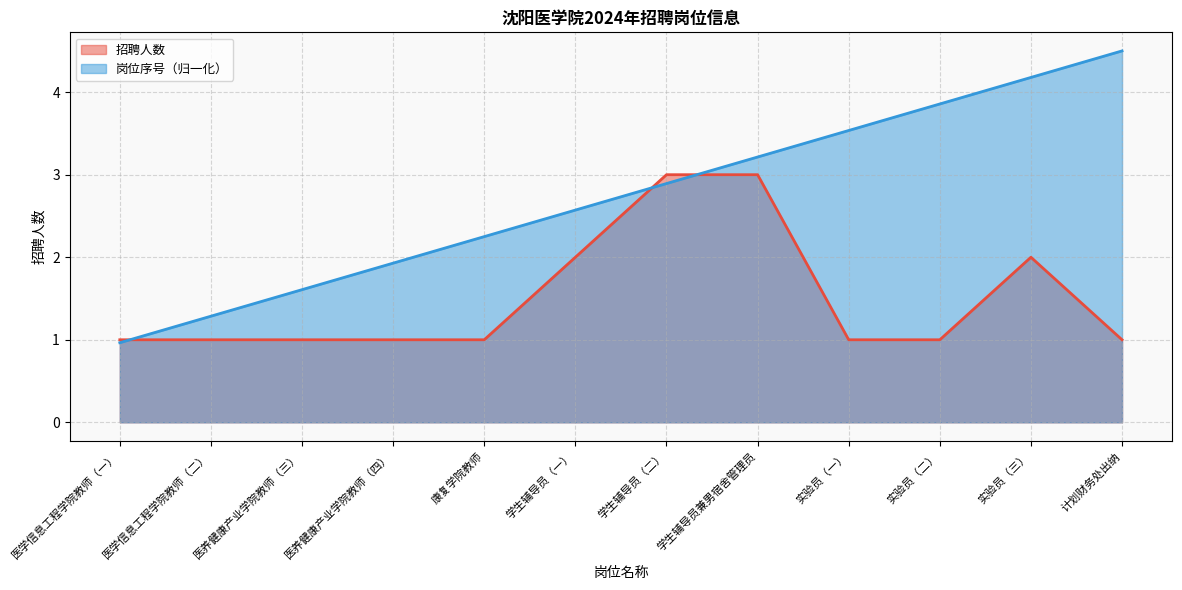

Which series ends up on top after the final intersection of 招聘人数 and 岗位代码?

岗位代码